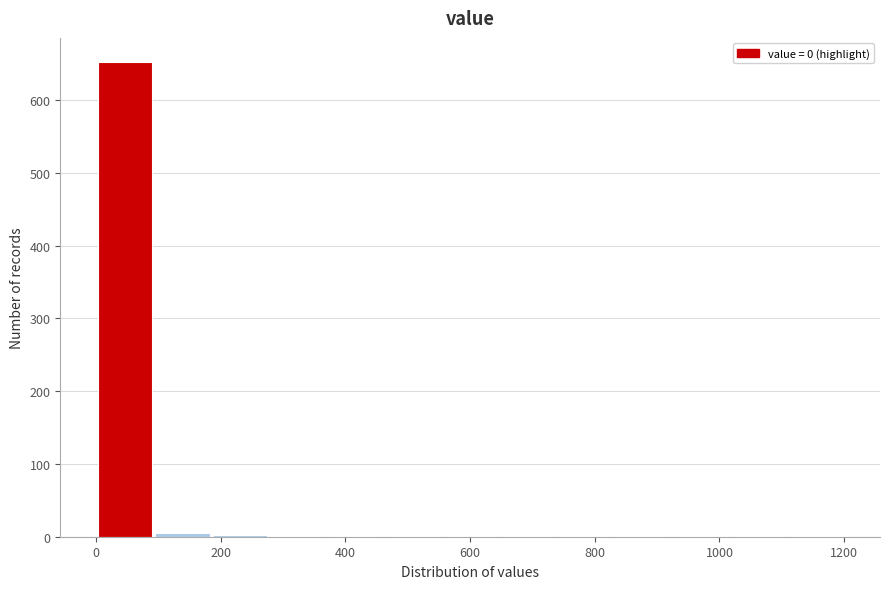

Reading left to right, list every bar in this chart as the range it spans on the x-axis followed by its height. Neither the bar edges nor the heights are printed on the chart, so give them approximately, as read against the axes.

0 to 100: 650
100 to 180: under 10
180 to 280: under 10
280 to 360: under 10
360 to 460: under 10
460 to 560: under 10
560 to 640: under 10
640 to 740: under 10
740 to 840: under 10
840 to 920: under 10
920 to 1020: under 10
1020 to 1100: under 10
1100 to 1200: under 10